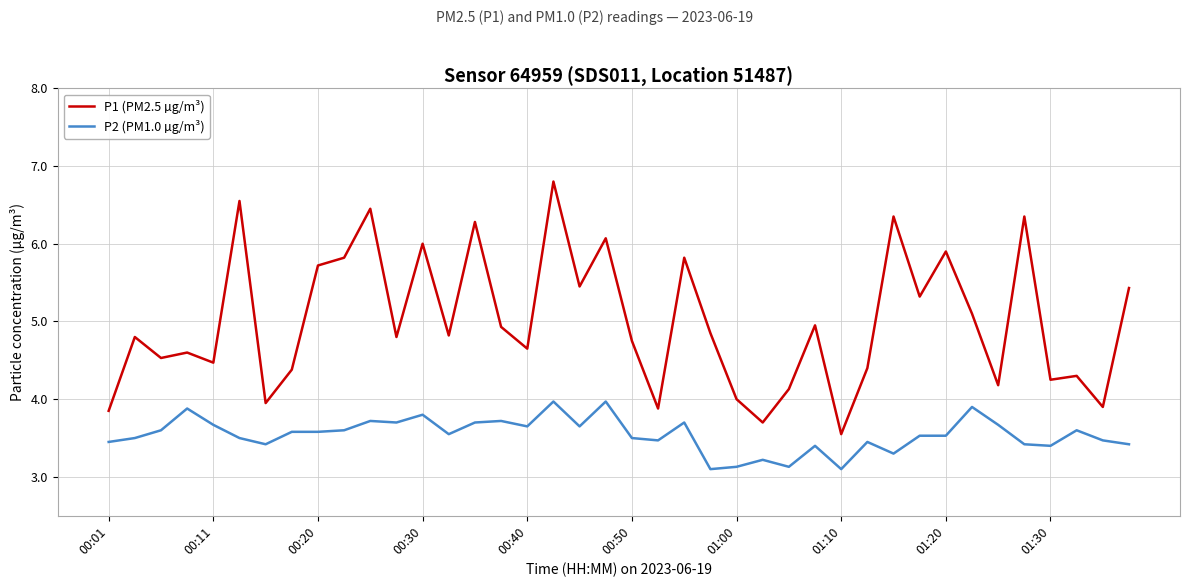

What is the maximum value for P2 (PM1.0 µg/m³)?

4.0